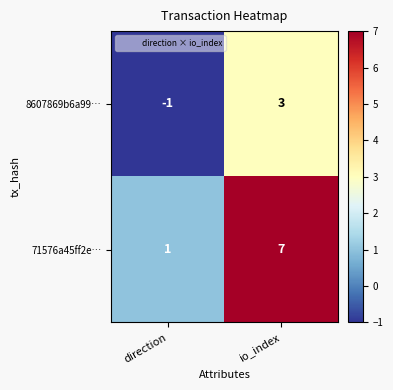

True or false: 71576a45ff2e… has a value of 1 at direction.

True